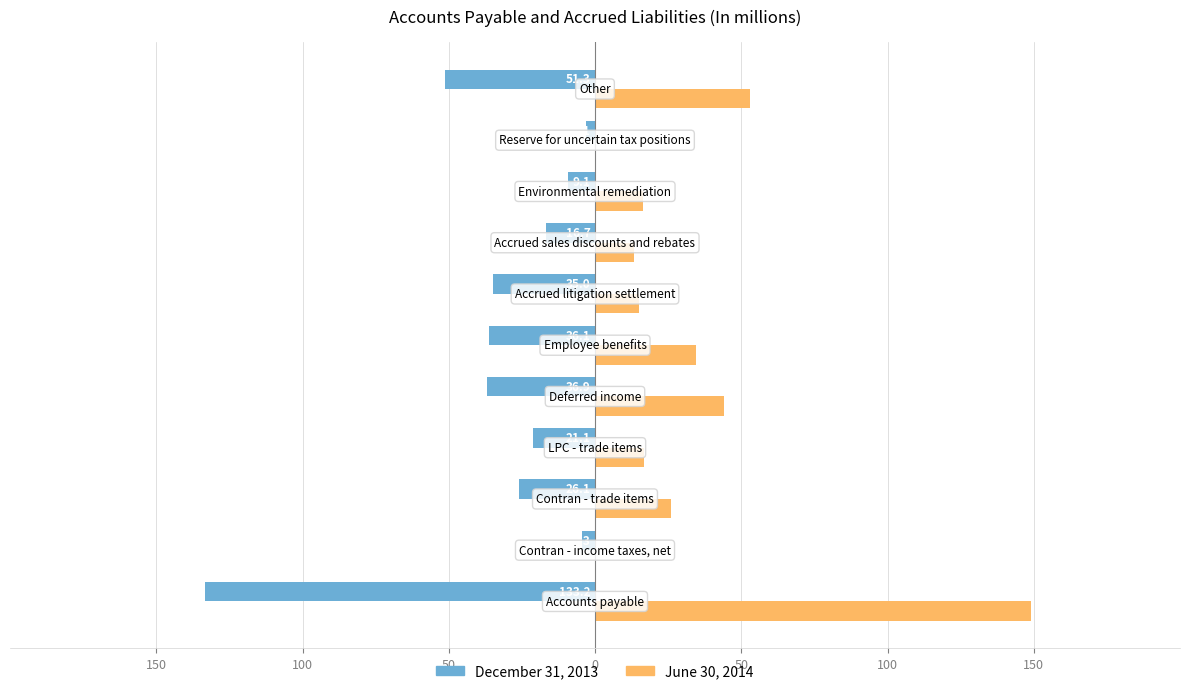

What is the difference between the maximum and minimum values in the December 31, 2013 series?

130.1